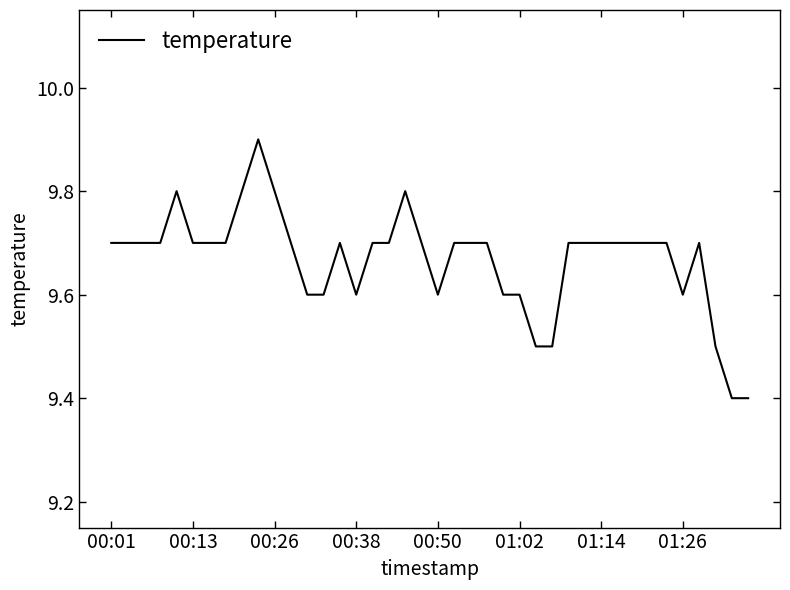

Count the values in the range 9 to 10.

40